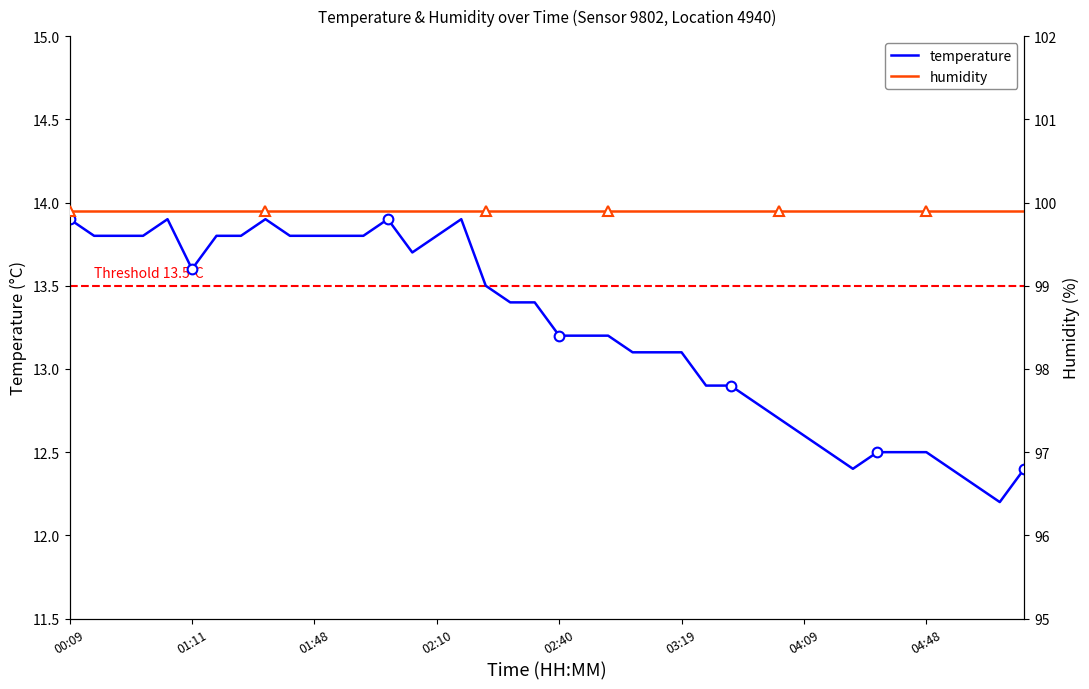

At which label does temperature reach its peak?

00:09